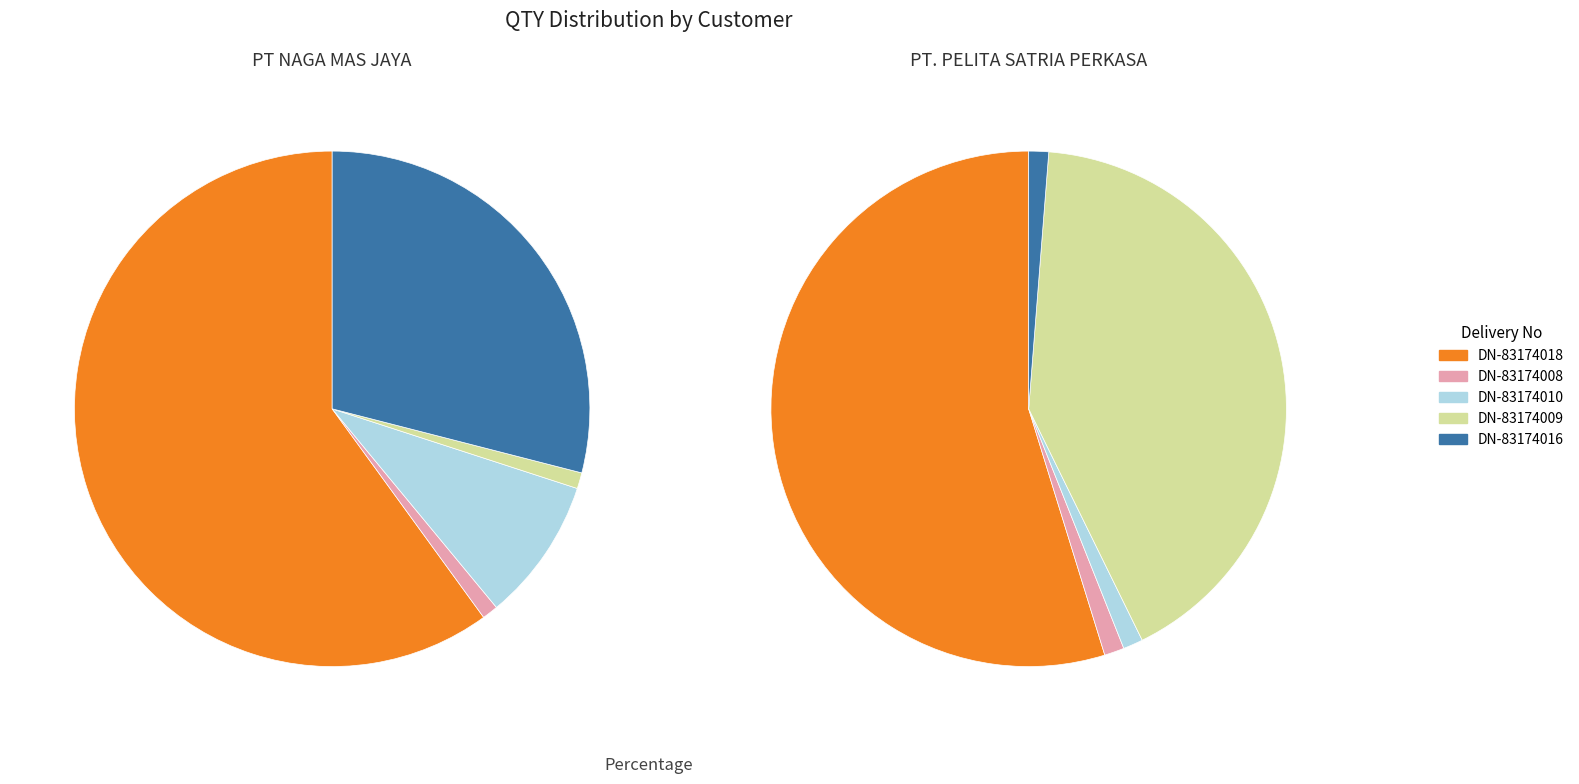

Do SPM-15279 (83174008) and SPM-15278 (83174009) together represent more than half of the pie?

No